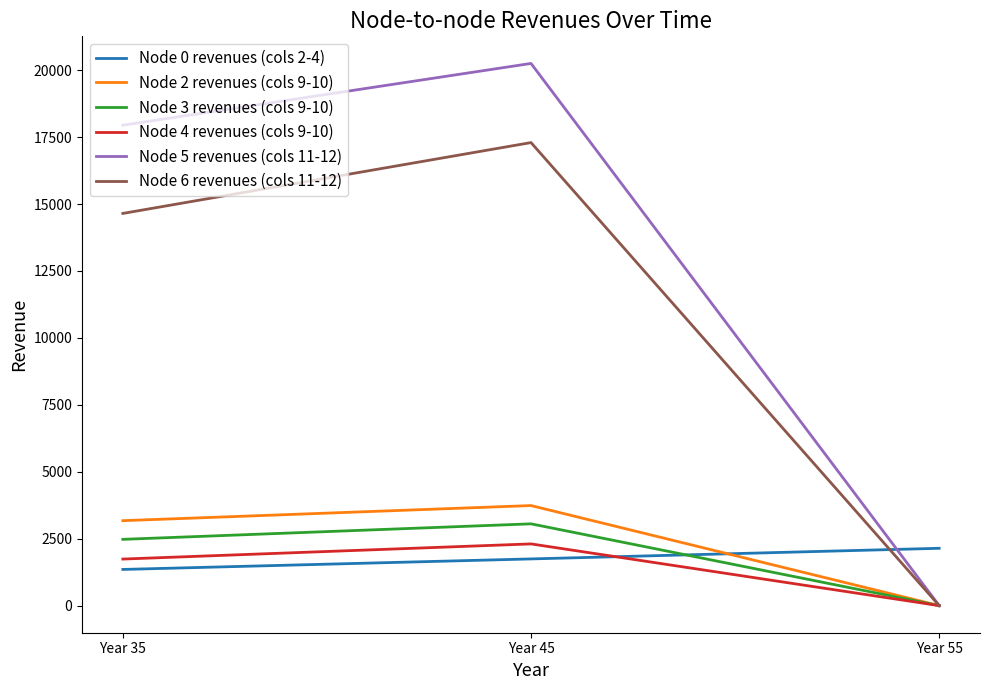

What are all the series names shown in the legend?

Node 0 revenues (cols 2-4), Node 2 revenues (cols 9-10), Node 3 revenues (cols 9-10), Node 4 revenues (cols 9-10), Node 5 revenues (cols 11-12), Node 6 revenues (cols 11-12)